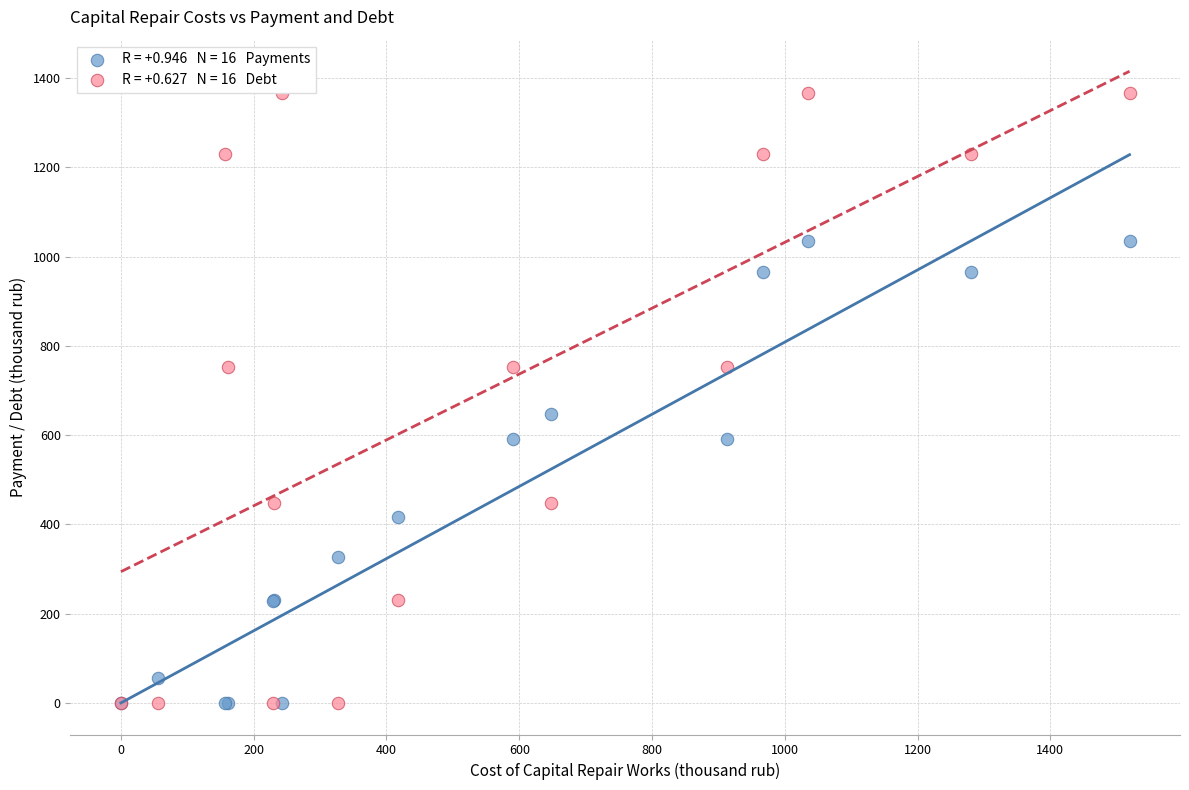

Across all series, what Y value is closest to 683?

647.1